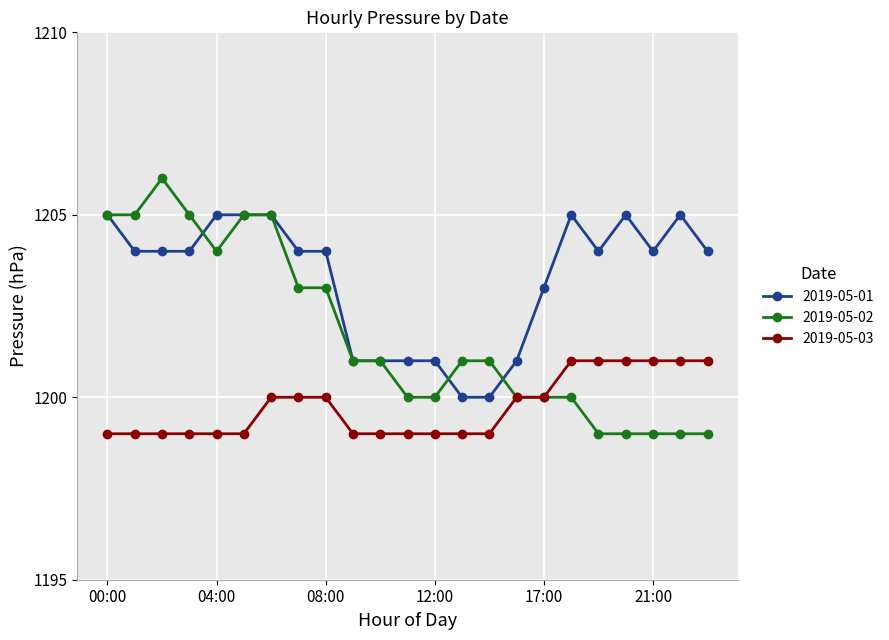

True or false: 2019-05-01 has more than 2 points higher than both neighbors.

True